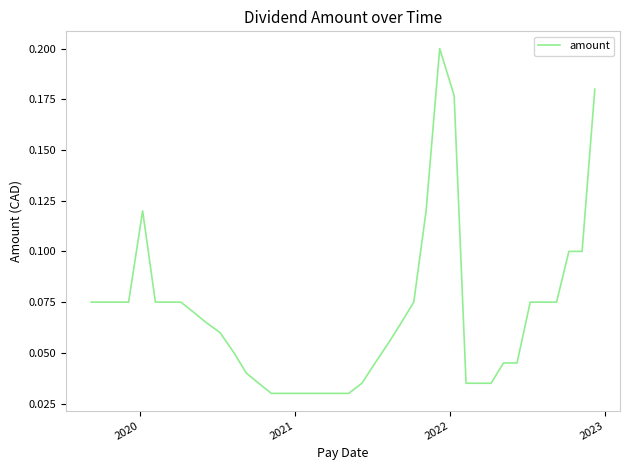

How many values are between 0 and 1?

40